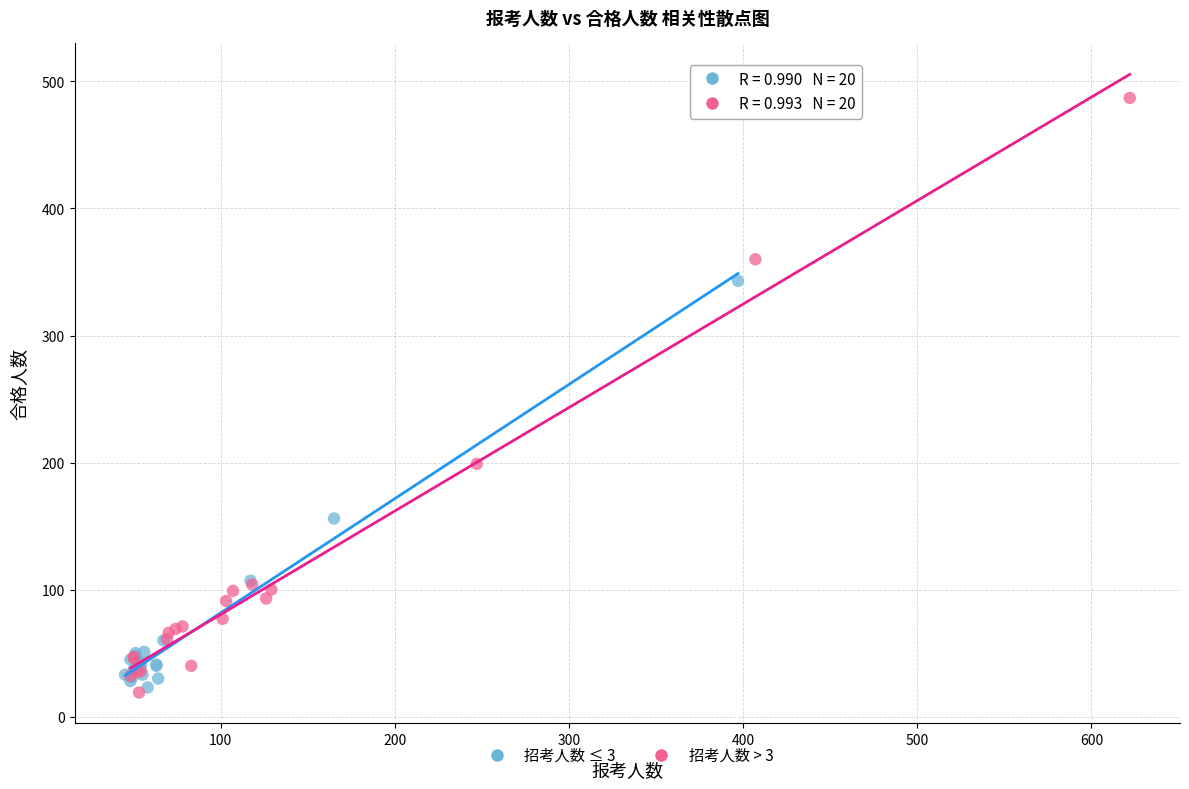

Which series reaches the maximum Y coordinate?

招考人数 > 3